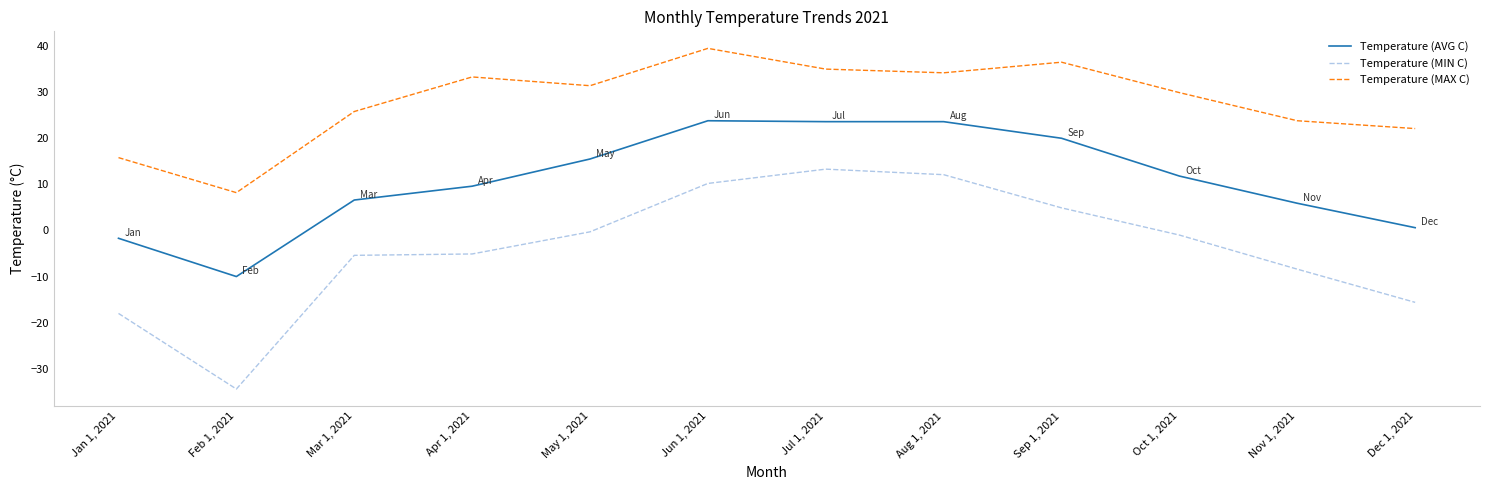

List the labels in order of Temperature (MAX C) value, largest first.

Jun 1, 2021, Sep 1, 2021, Jul 1, 2021, Aug 1, 2021, Apr 1, 2021, May 1, 2021, Oct 1, 2021, Mar 1, 2021, Nov 1, 2021, Dec 1, 2021, Jan 1, 2021, Feb 1, 2021